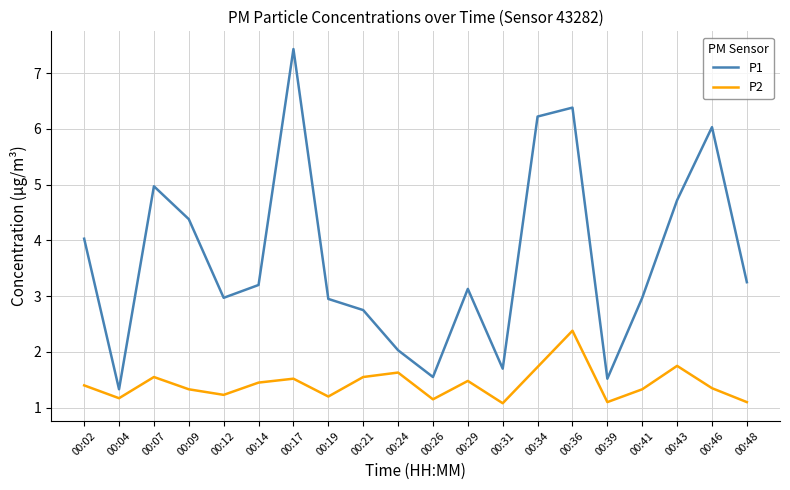

True or false: P1 and P2 intersect in this chart.

False